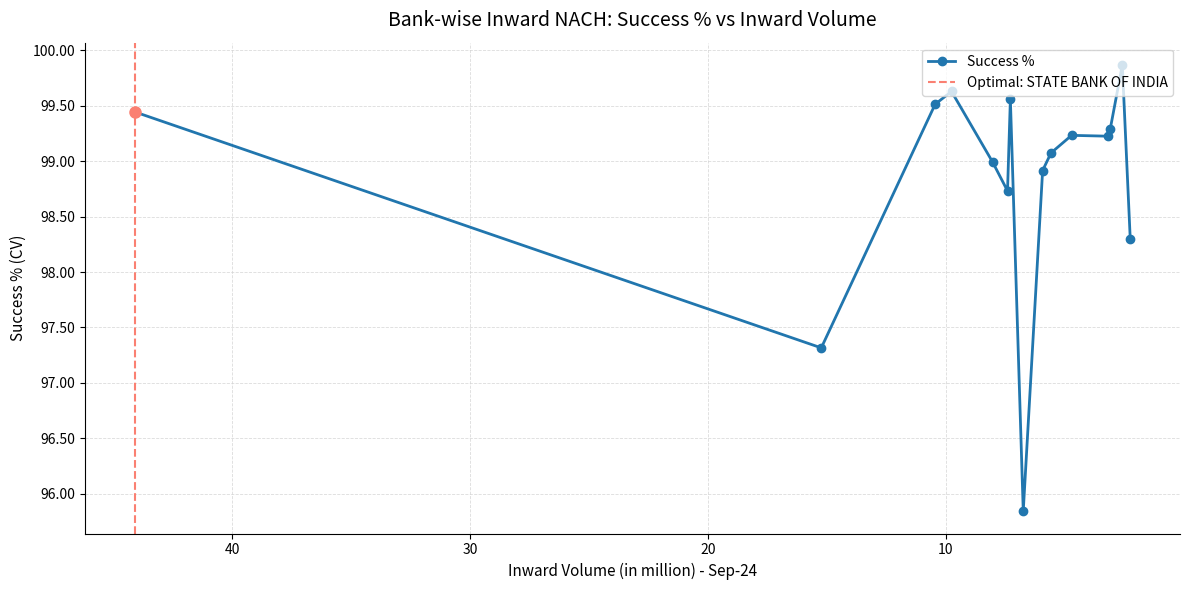

What is the label of the 2nd point from the right?

BANGIYA GRAMIN VIKASH BANK